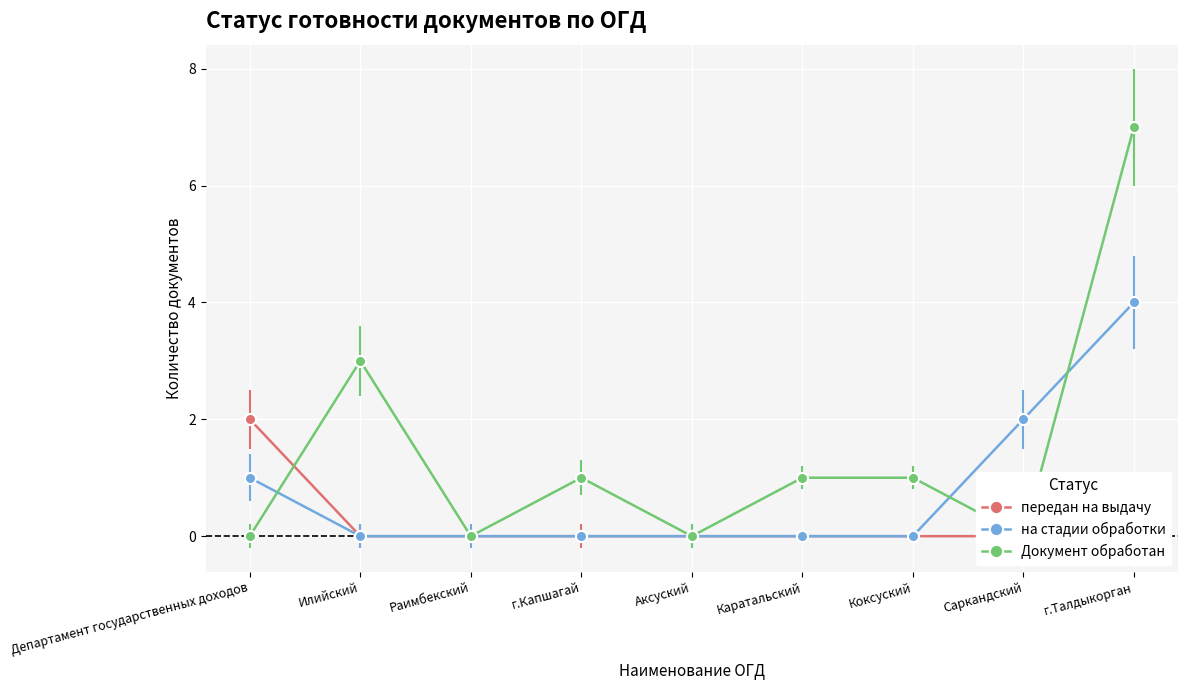

The value of передан на выдачу at Илийский is 0. True or false?

True